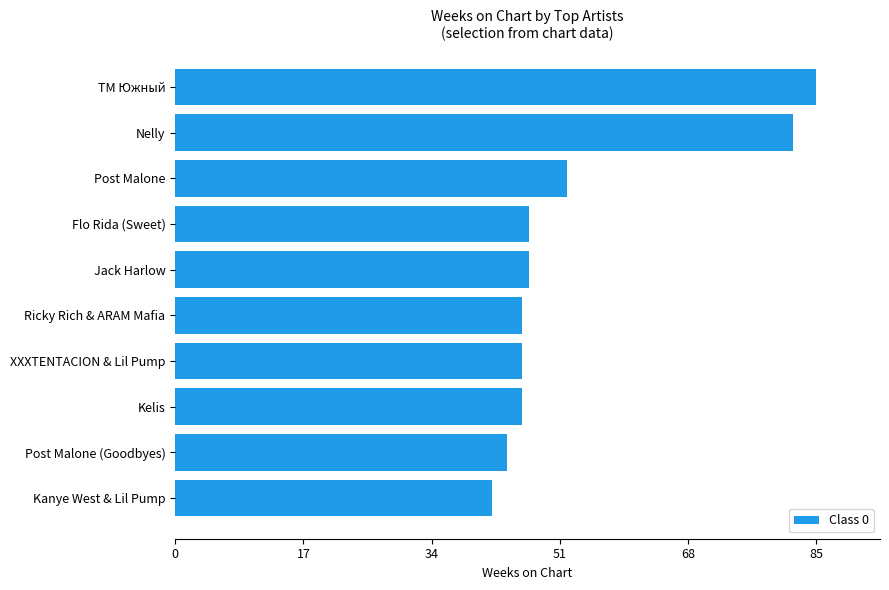

At which label is the value closest to 63?

Post Malone